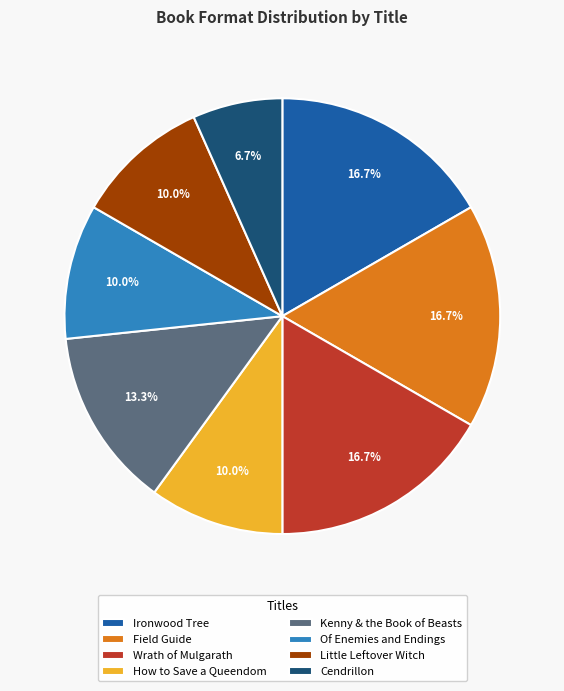

What is the smallest slice in the pie chart?

Cendrillon